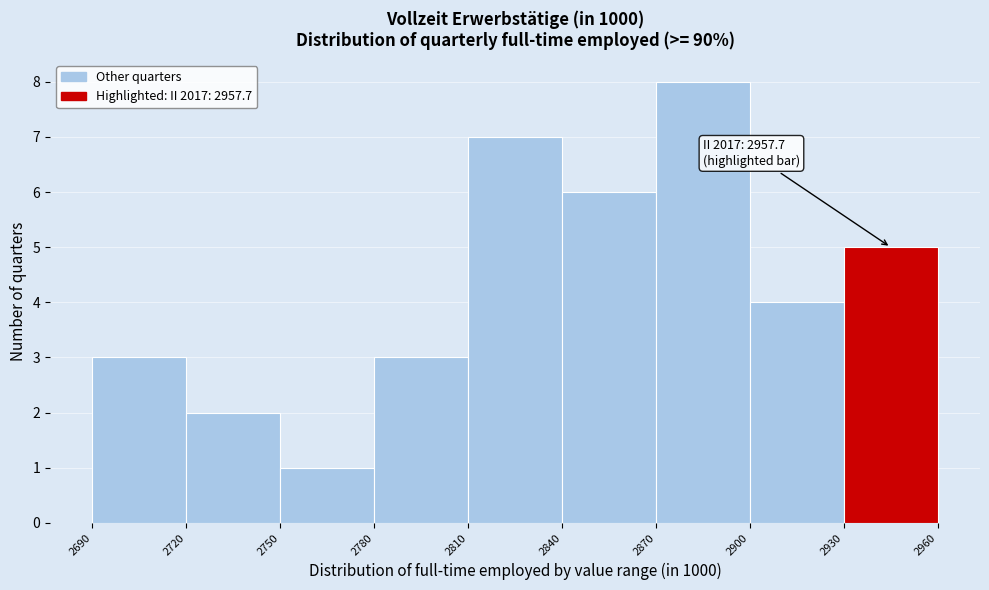

Which range on the x-axis has the tallest bar?

2870 to 2900